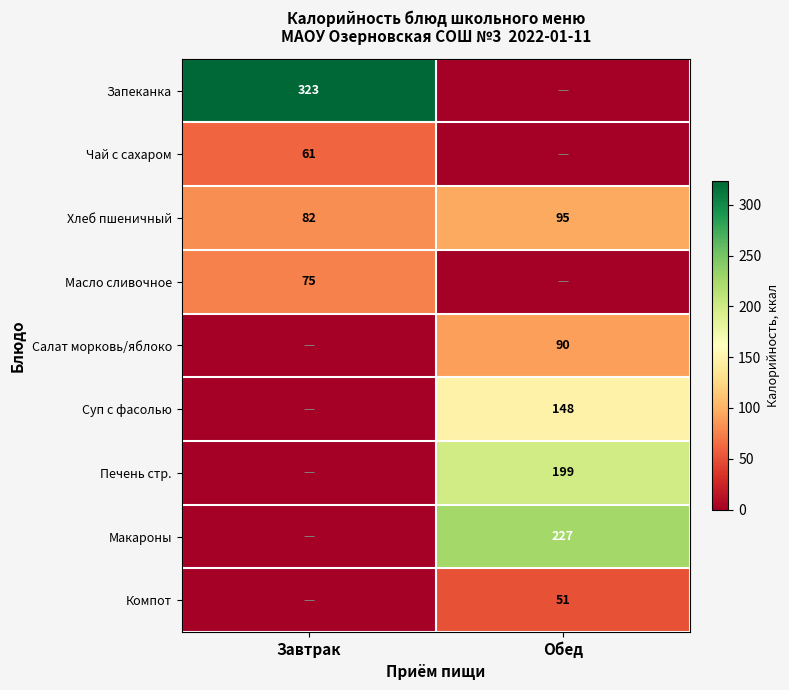

What is the difference between the maximum and minimum values in the Хлеб пшеничный series?

13